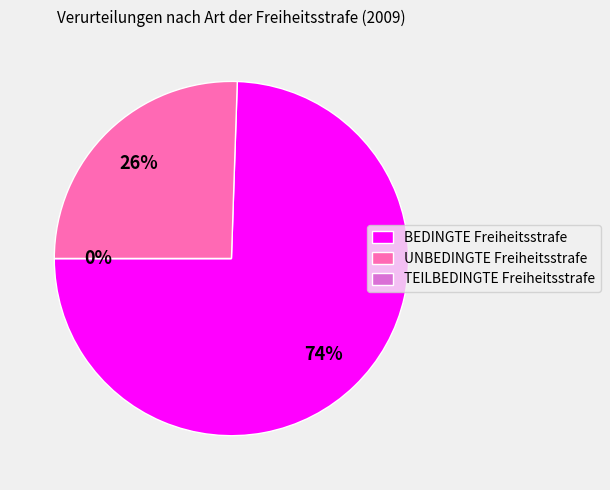

How many segments does this pie chart have?

3